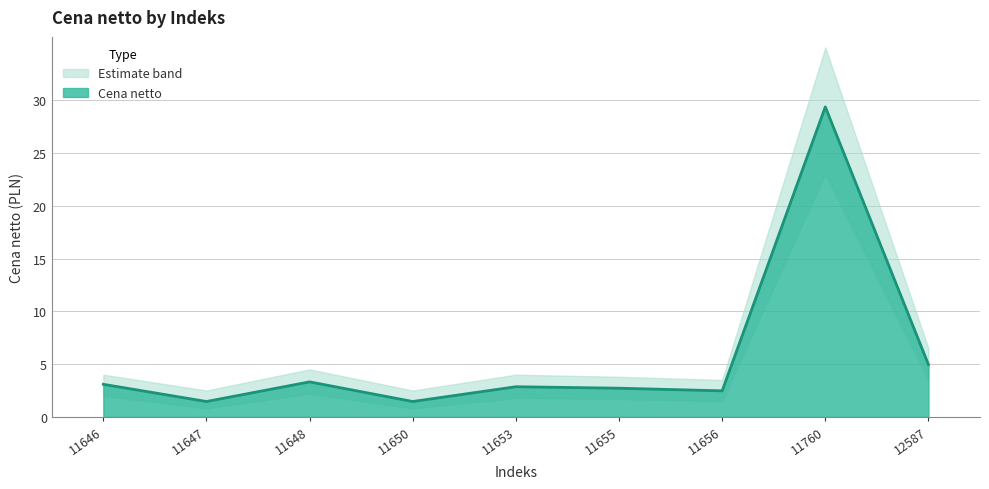

What is the difference between the values at 11646 and 11653?

0.2